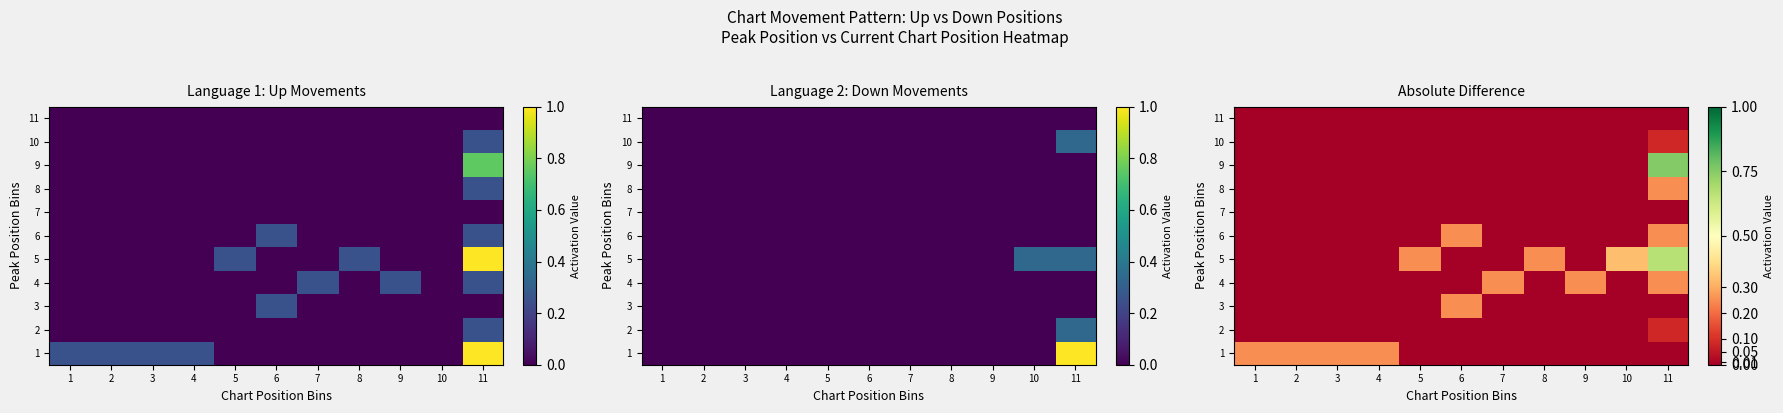

Count the number of categories in the chart.

11